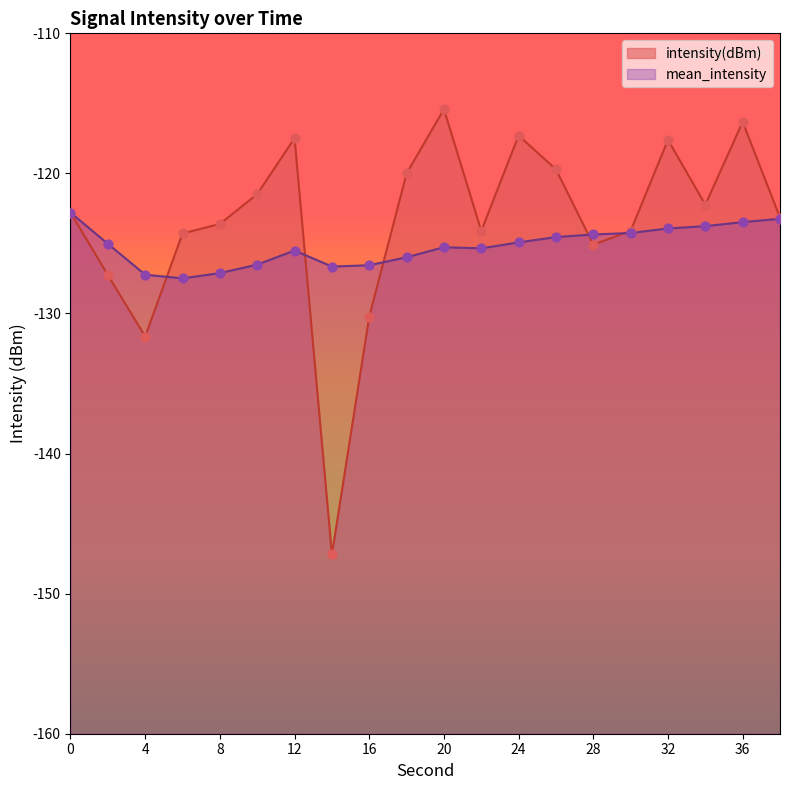

Which series has the largest total across all categories?

intensity(dBm)